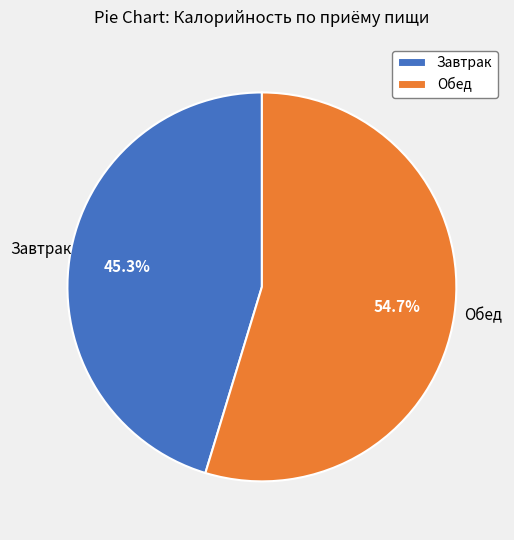

What percentage is the Обед slice, to the nearest percent?

55%